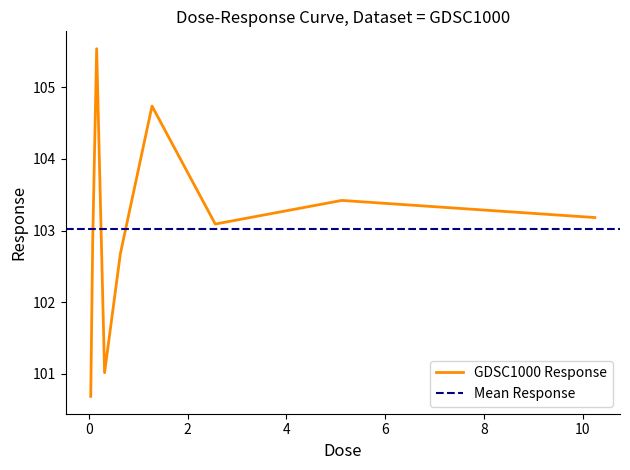

Approximately how many times larger is the value at 2.56 compared to 1.28?

1.0